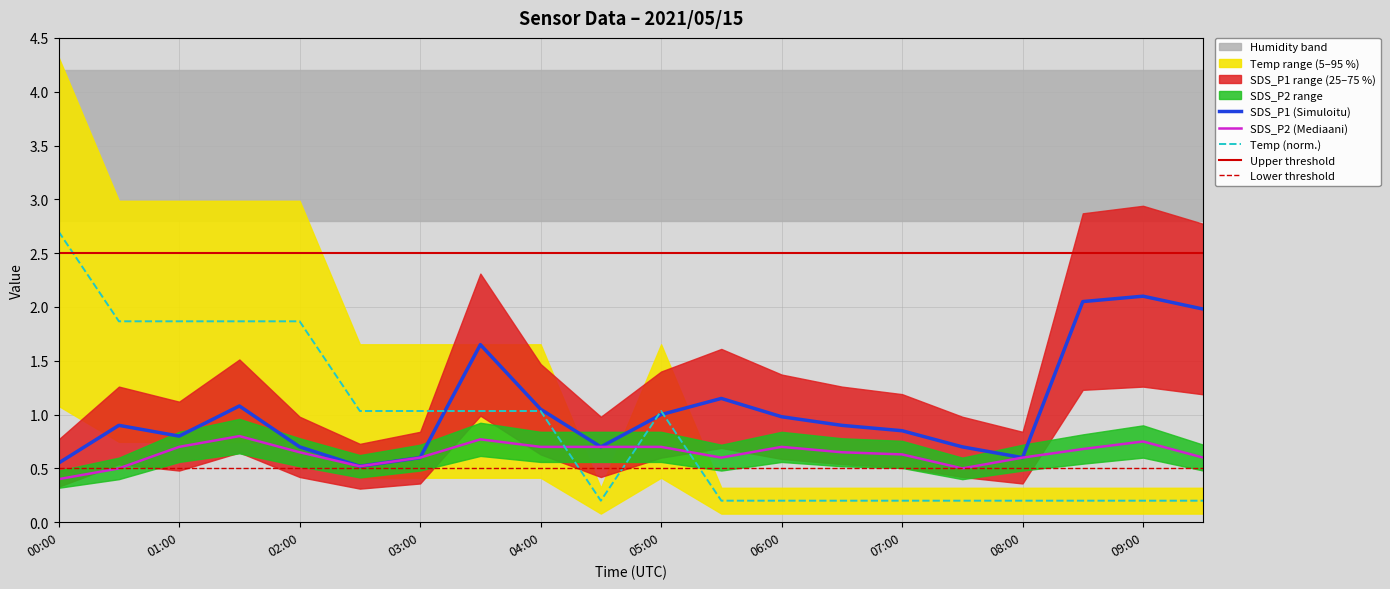

True or false: SDS_P2 (Mediaani) and Temp (norm.) cross at least once.

True